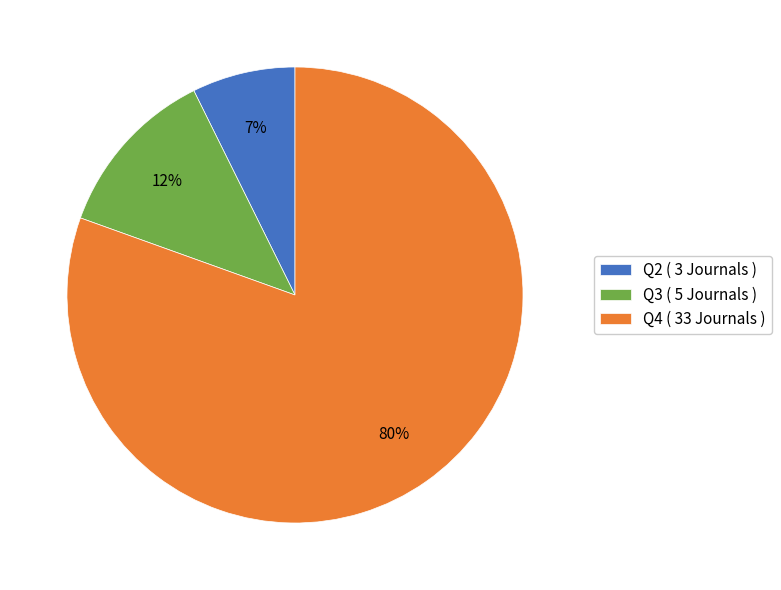

Is Q4 the majority of the pie?

Yes